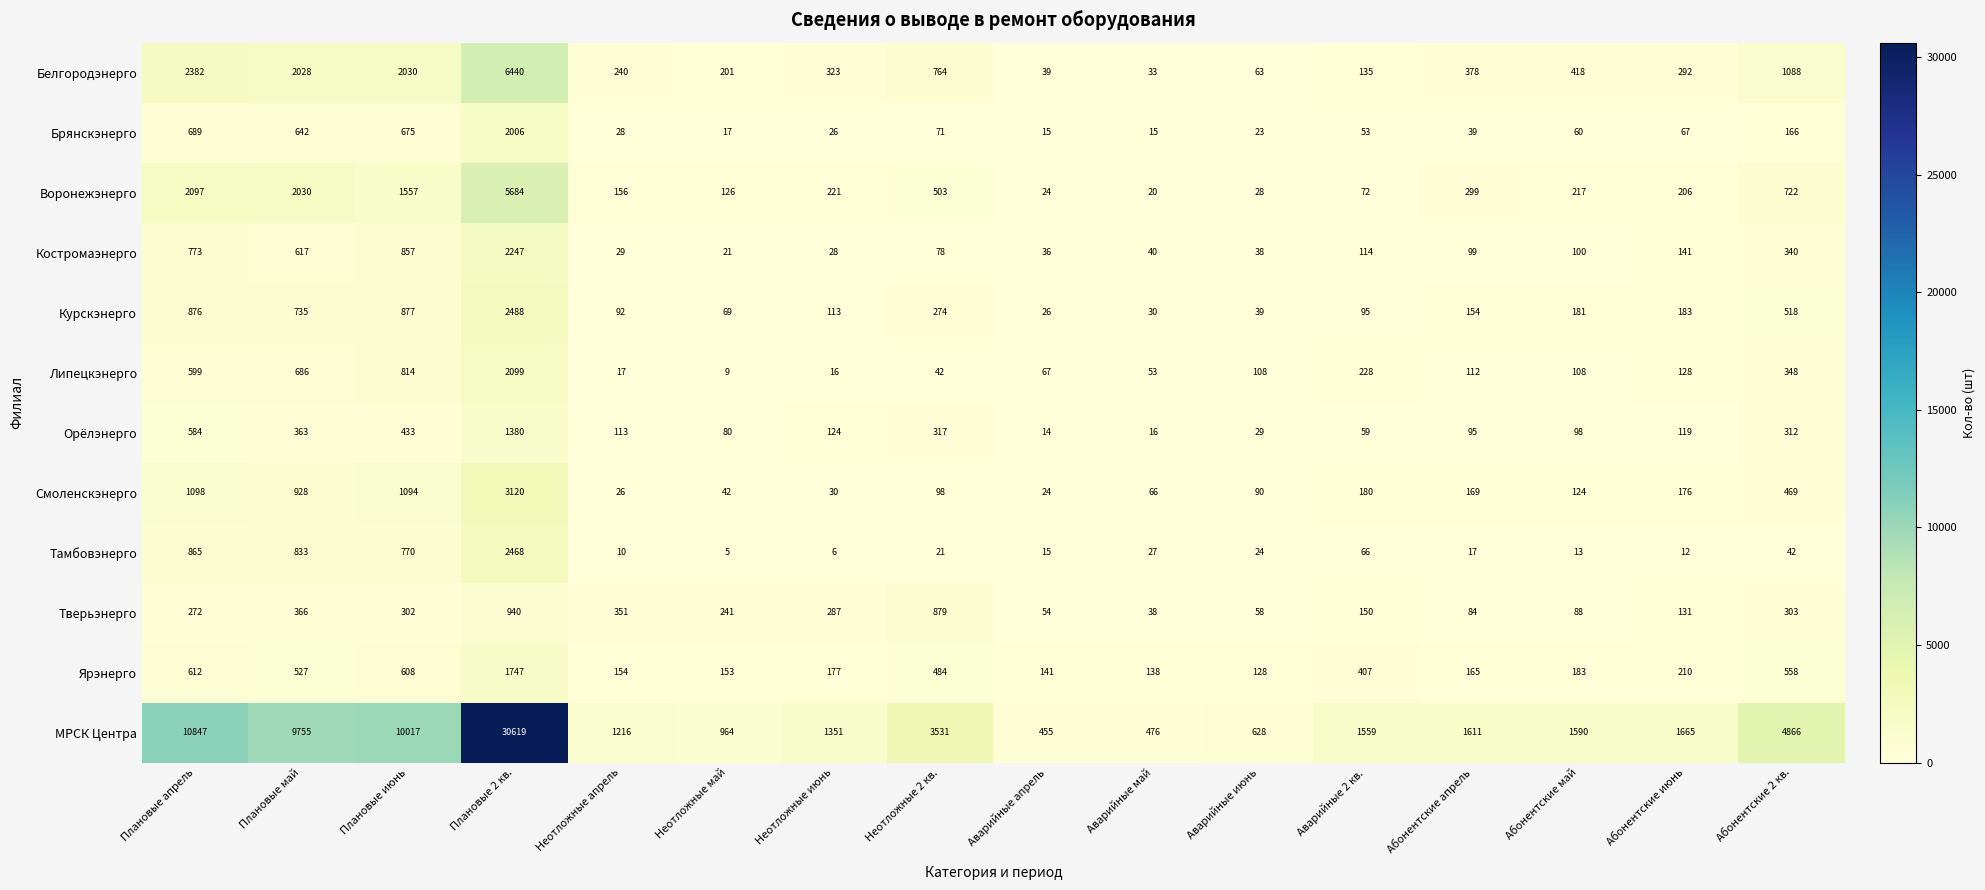

Which series has the largest total across all categories?

МРСК Центра